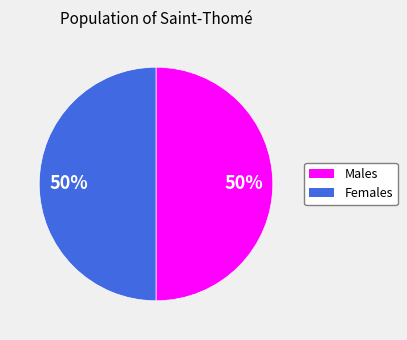

Count the number of slices in the pie.

2